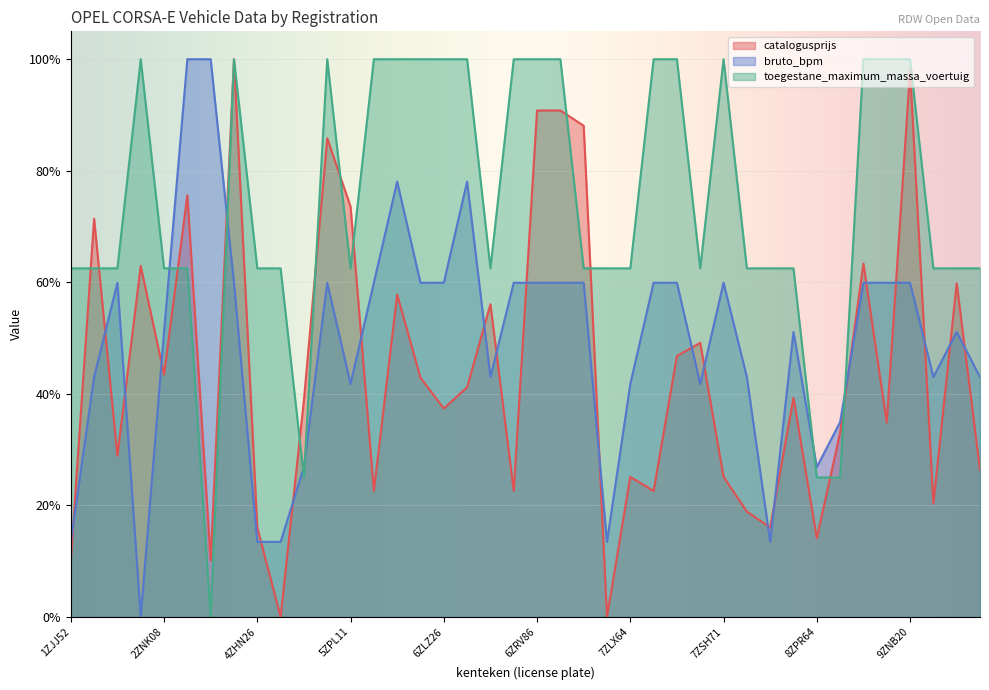

Does the chart display data point markers on the line(s)?

No